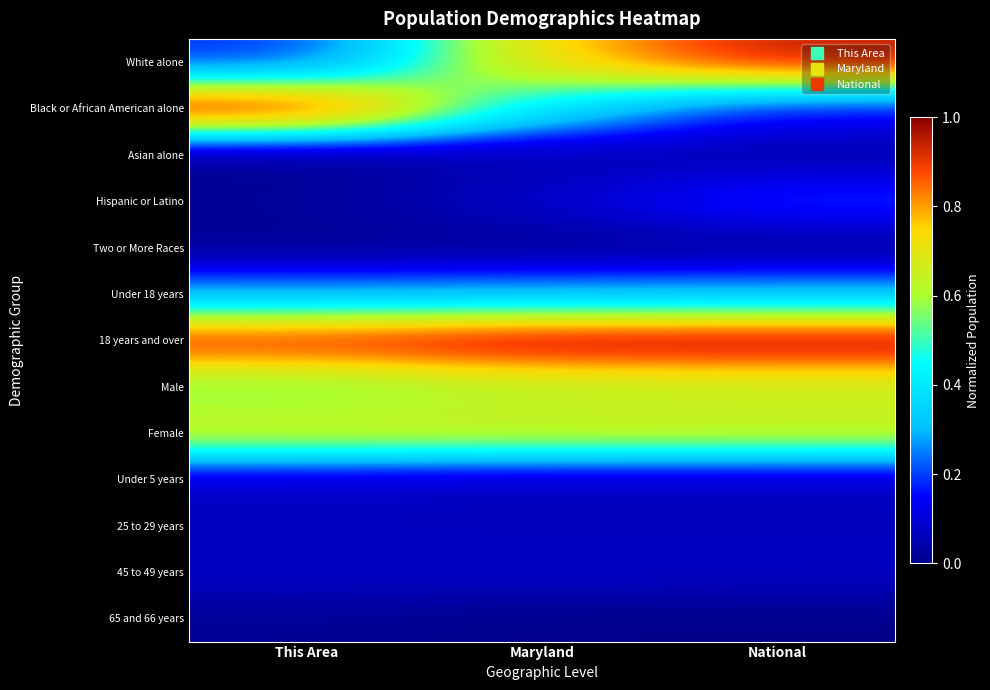

Reading right to left, list all the values displayed in this chart.

White alone: National=1.0	Maryland=0.8	This Area=0.2
Black or African American alone: National=0.1	Maryland=0.4	This Area=1.0
Asian alone: National=0.0	Maryland=0.1	This Area=0.0
Hispanic or Latino: National=0.2	Maryland=0.1	This Area=0.0
Two or More Races: National=0.0	Maryland=0.0	This Area=0.0
Under 18 years: National=0.3	Maryland=0.3	This Area=0.3
18 years and over: National=1.0	Maryland=1.0	This Area=0.9
Male: National=0.6	Maryland=0.6	This Area=0.6
Female: National=0.7	Maryland=0.7	This Area=0.7
Under 5 years: National=0.1	Maryland=0.1	This Area=0.1
25 to 29 years: National=0.1	Maryland=0.1	This Area=0.1
45 to 49 years: National=0.1	Maryland=0.1	This Area=0.1
65 and 66 years: National=0.0	Maryland=0.0	This Area=0.0